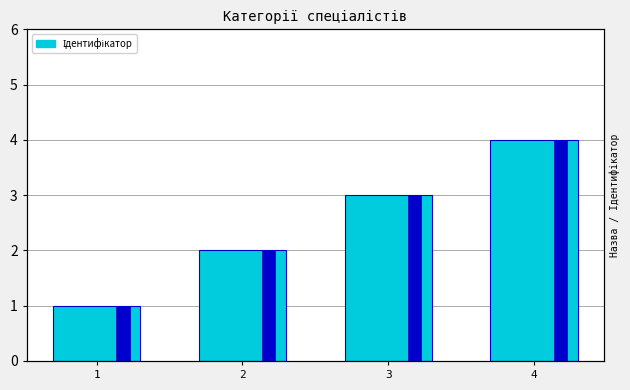

At which label is the value closest to 2?

2